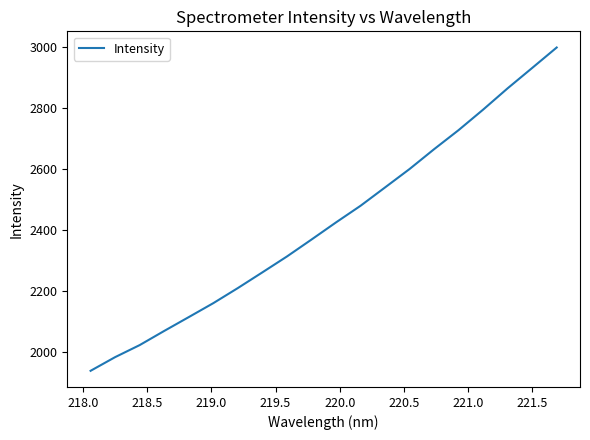

What is the difference between the second highest and minimum values?

993.9